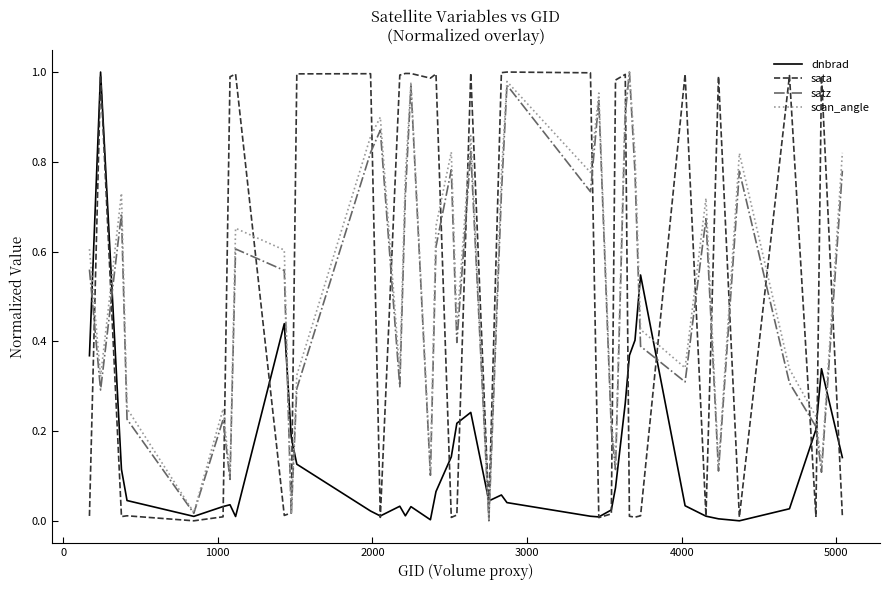

What are all the series names shown in the legend?

dnbrad, sata, satz, scan_angle